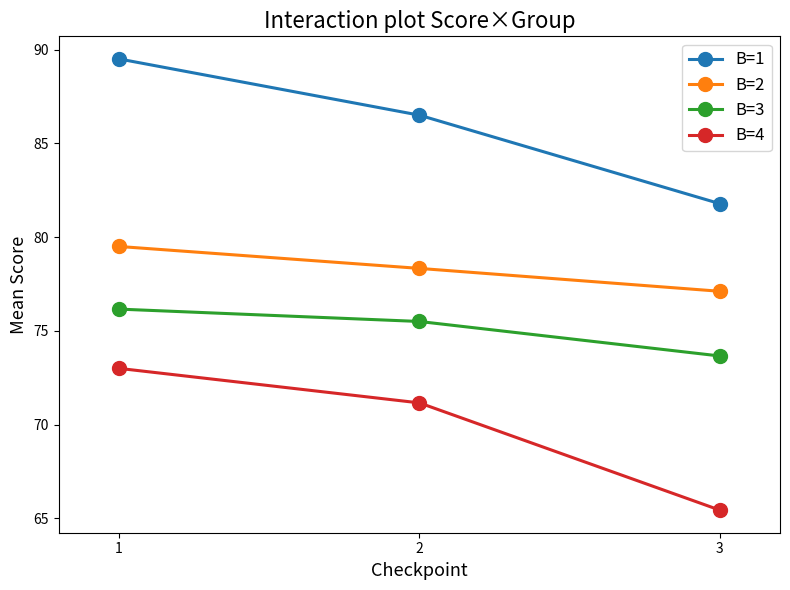

What is the value of the B=3 point at the 1st from the left?

76.2